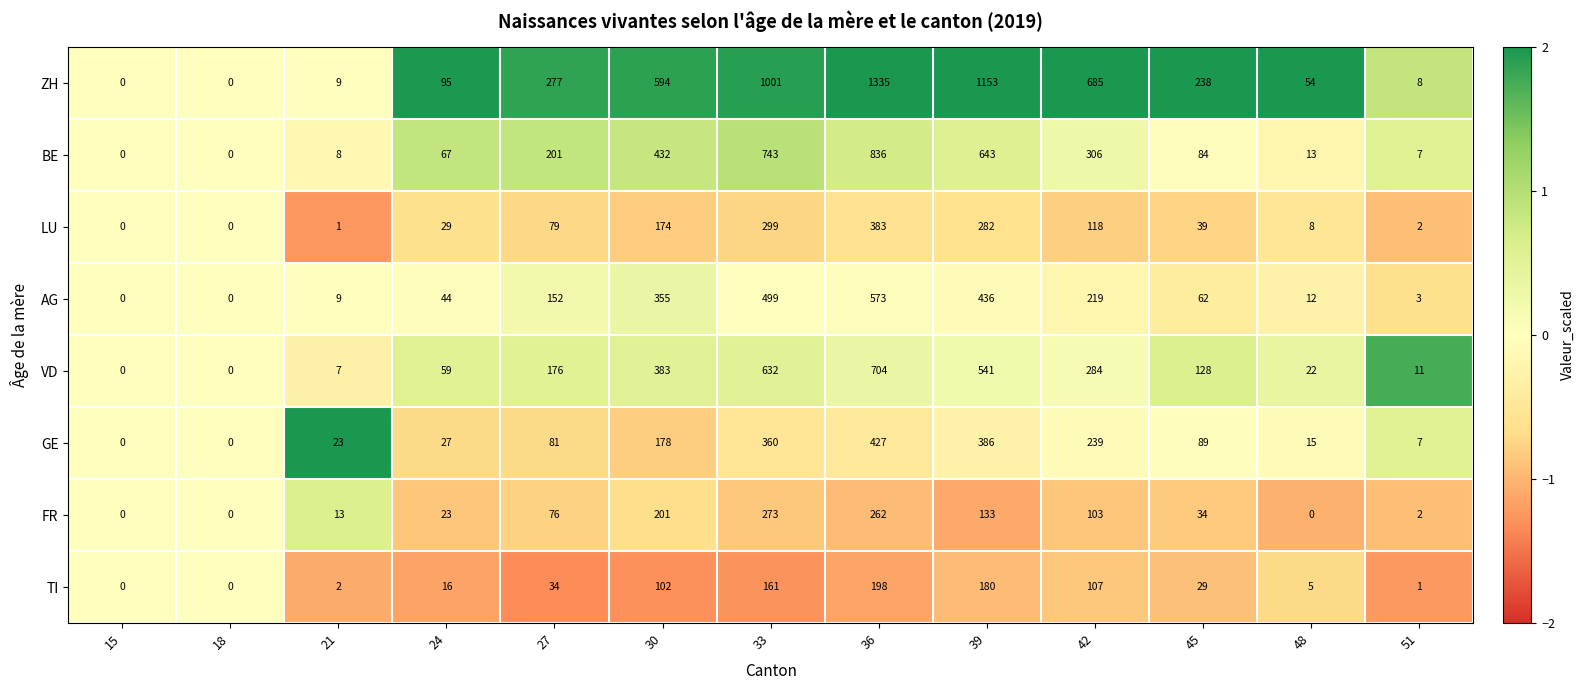

Is it true that TI equals 3 at 48?

False